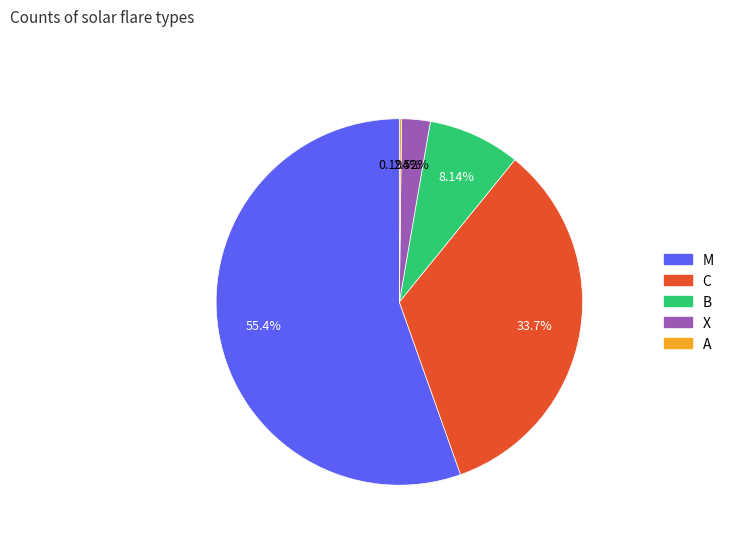

Which has a higher value, X or M?

M